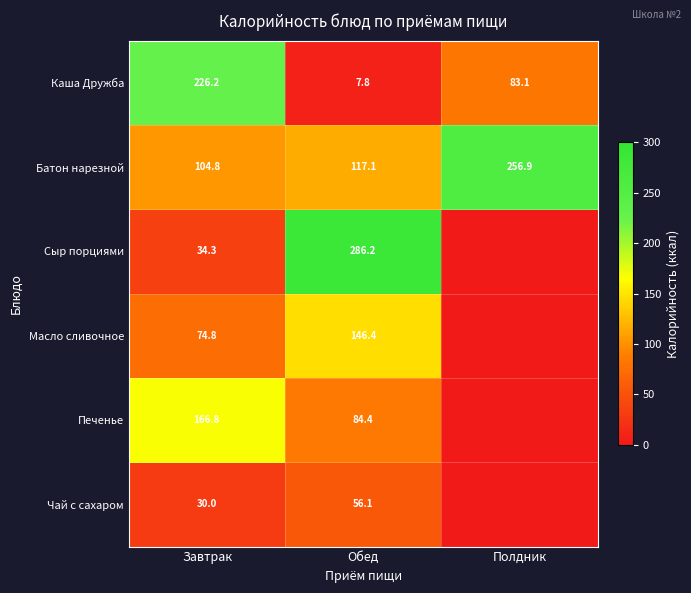

Which category has the highest value in the Батон нарезной series?

Полдник